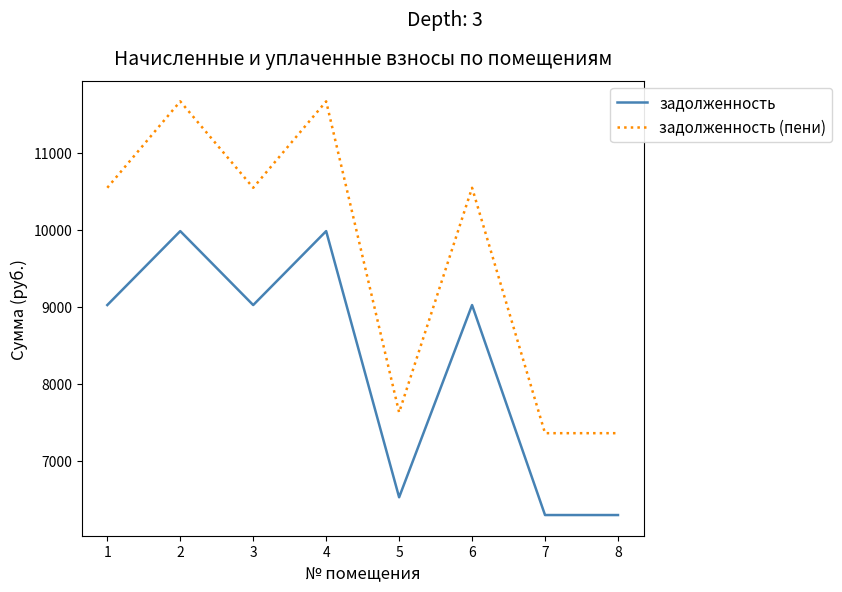

At how many categories does at least one series exceed 7542?

6